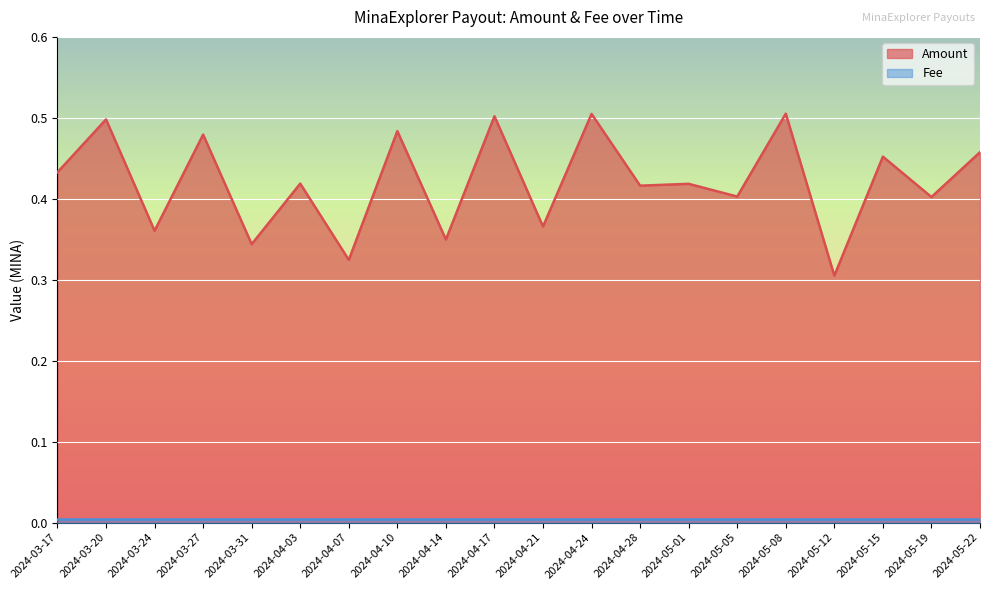

What is the average value?

0.4